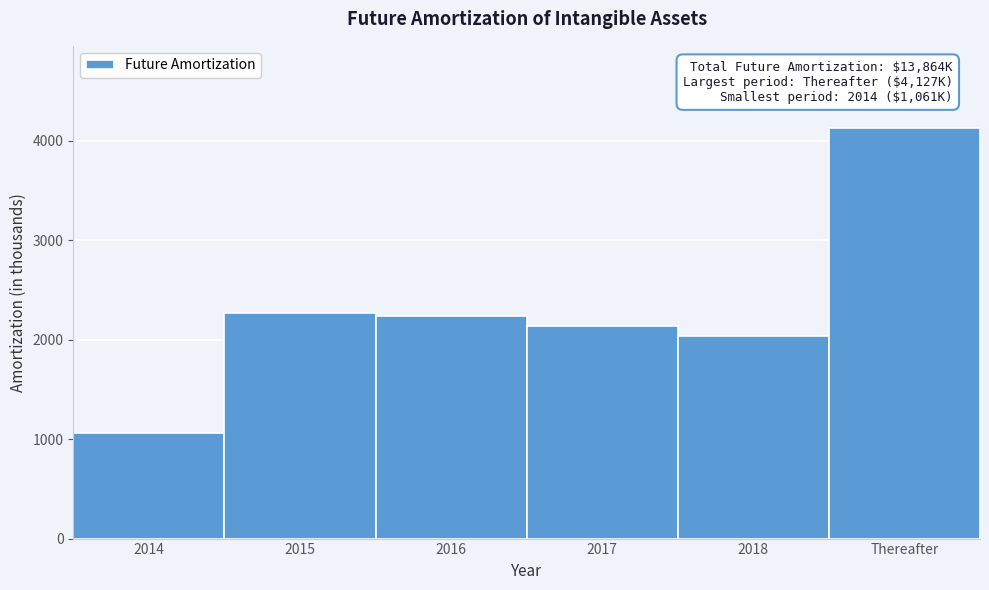

Reading right to left, extract all data points from this chart.

4127	2034	2137	2237	2268	1061